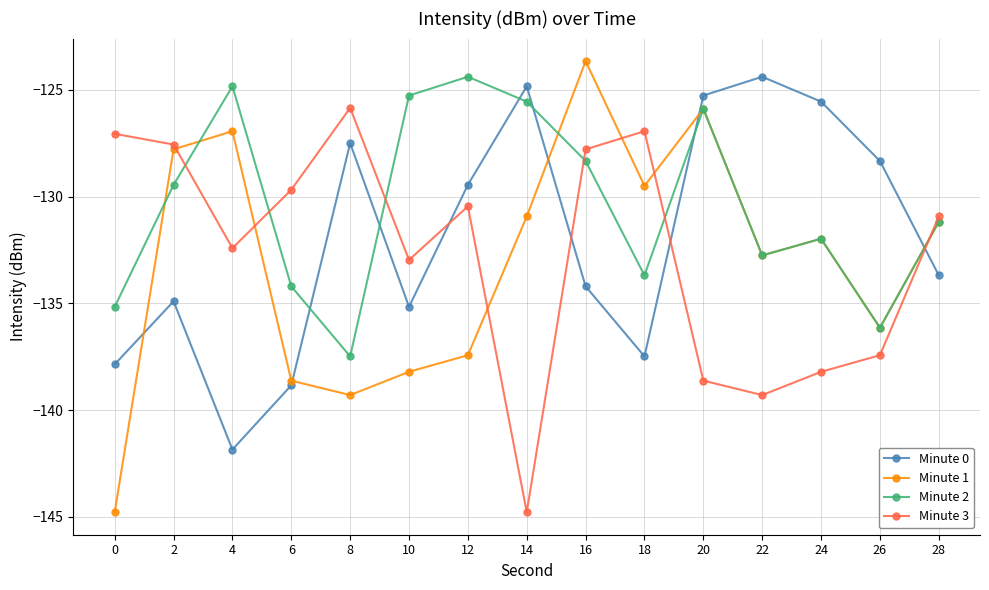

What is the maximum value for Minute 2?

-124.4